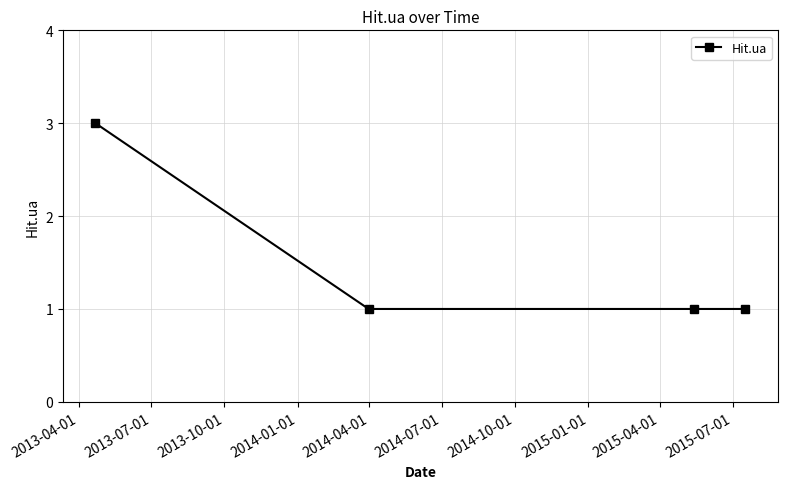

What is the value of the 4th point from the left?

1